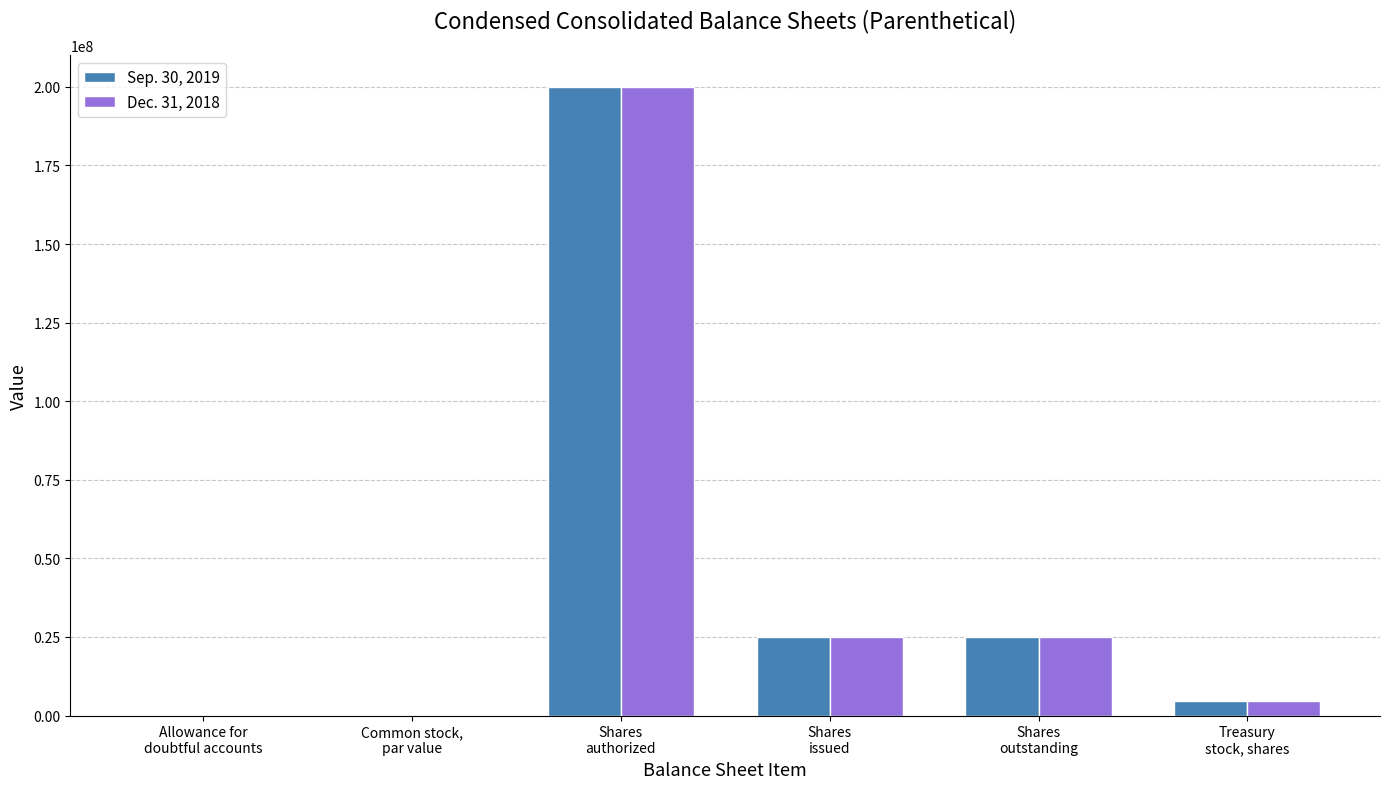

What is the greatest value displayed?

200000000.0